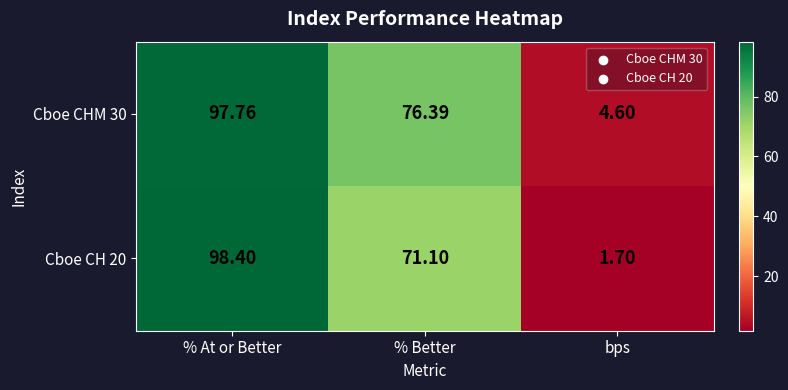

Is the value of Cboe CHM 30 at % Better greater than the value of Cboe CH 20 at % At or Better?

No